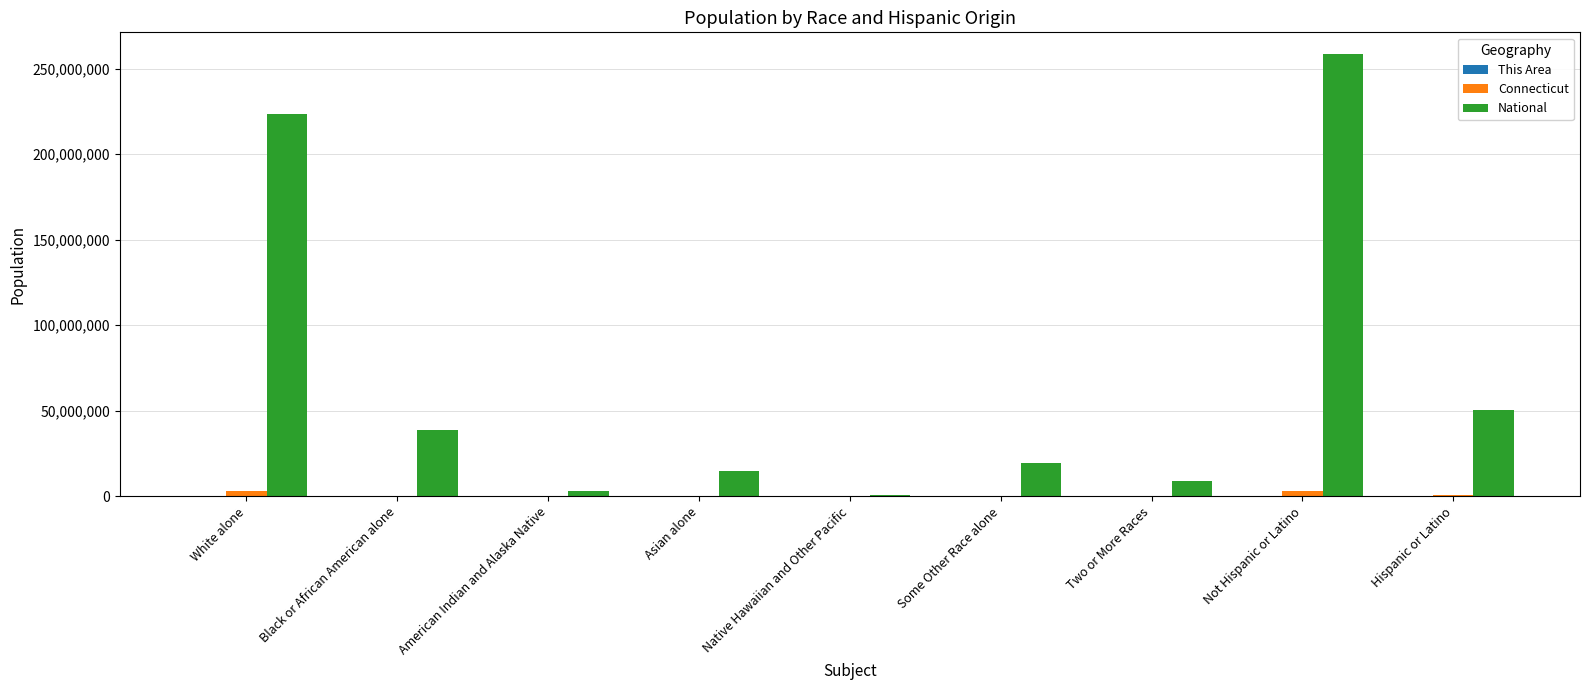

What is the sum of all National values?

617491076